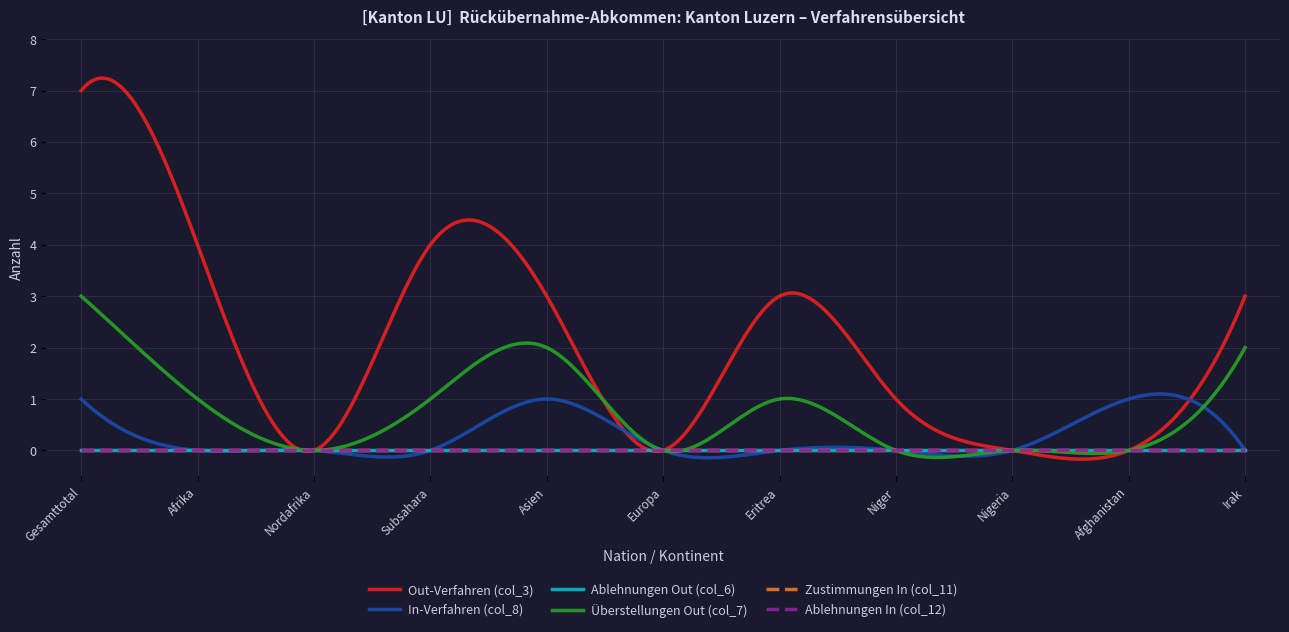

Which series has the widest spread of values?

Out-Verfahren (col_3)